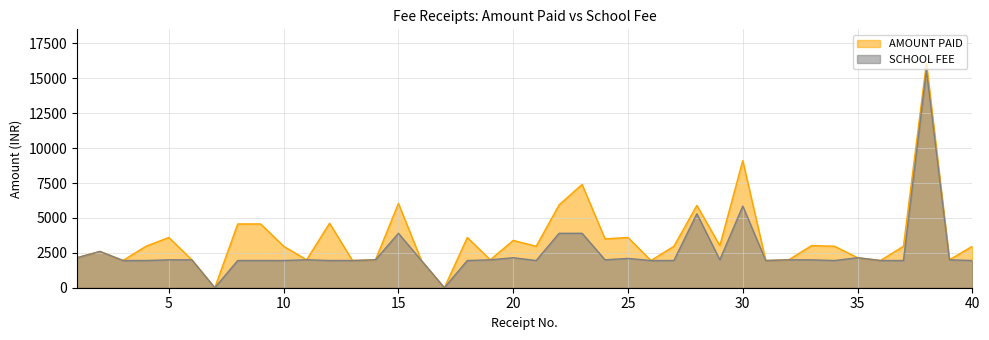

True or false: AMOUNT PAID and SCHOOL FEE cross at least once.

False